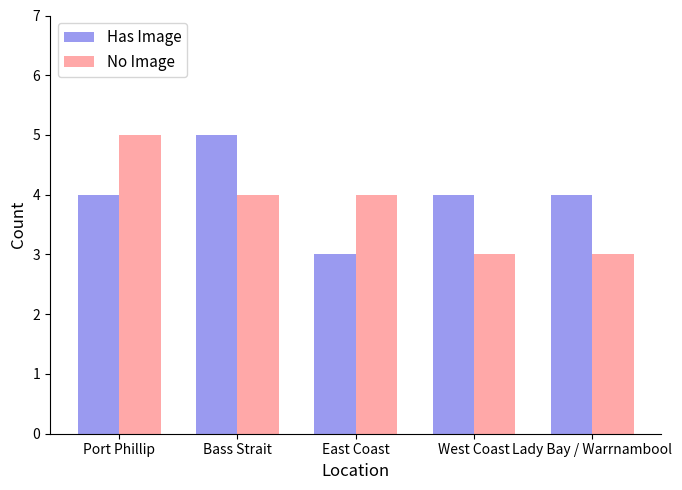

At East Coast, list the series in order from smallest to largest.

Has Image, No Image